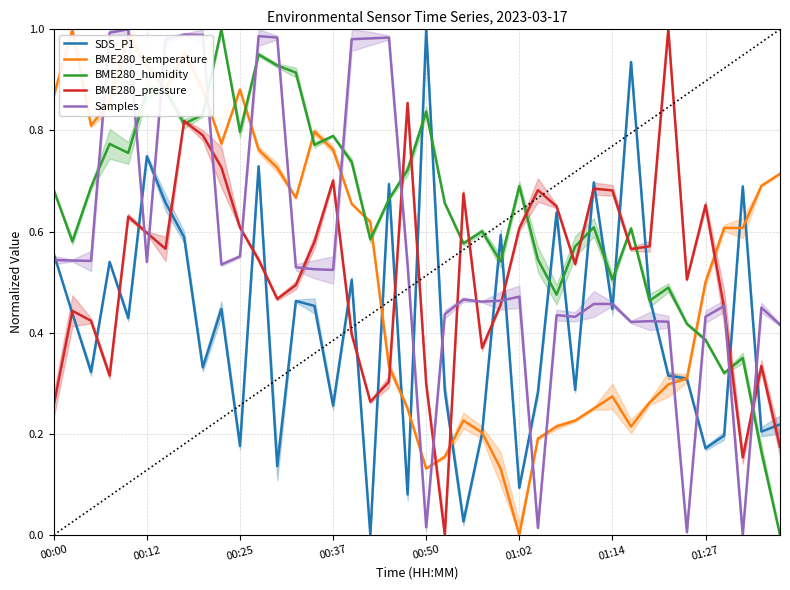

Which series has the largest total across all categories?

BME280_humidity